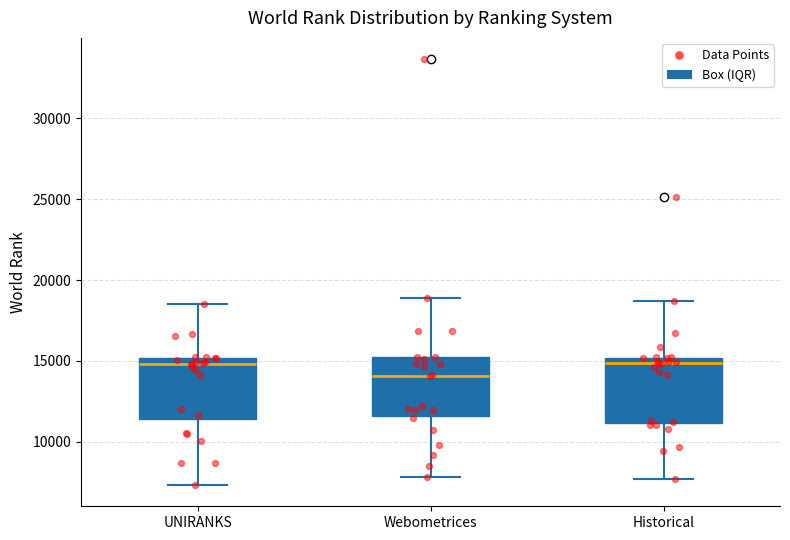

Reading left to right, read every box against the y-axis: the position of its median line, the range the box covers, and the ends of its whiskers. The values are not printed on the chart, so give them approximately, as read against the axis.

UNIRANKS: median 15000 (just below the box's upper edge), box 11500 to 15000, whiskers 7500 to 18500
Webometrices: median 14000, box 11500 to 15000, whiskers 8000 to 19000
Historical: median 15000 (just below the box's upper edge), box 11000 to 15000, whiskers 7500 to 18500